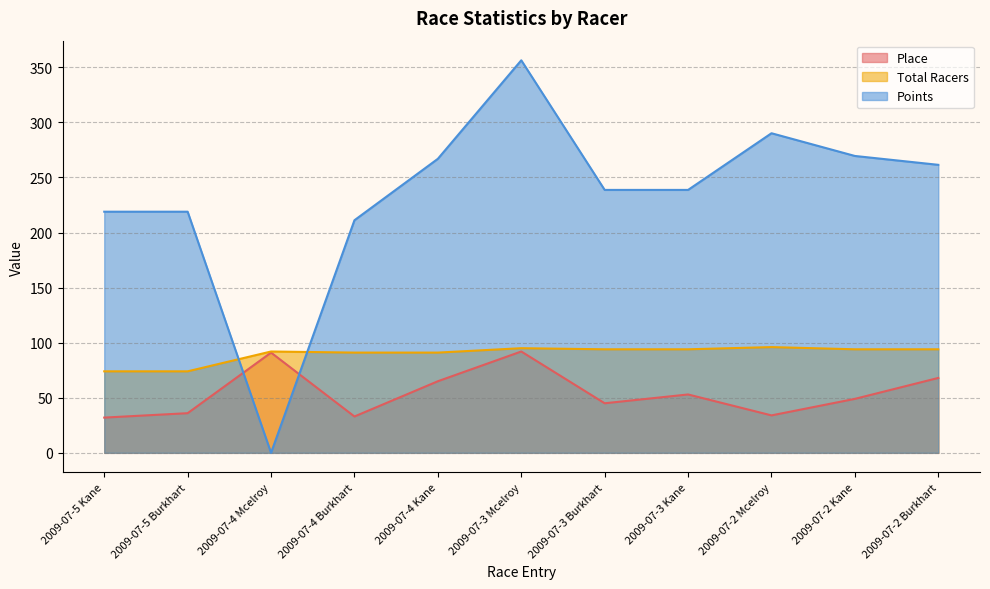

How many distinct data groups are displayed?

3